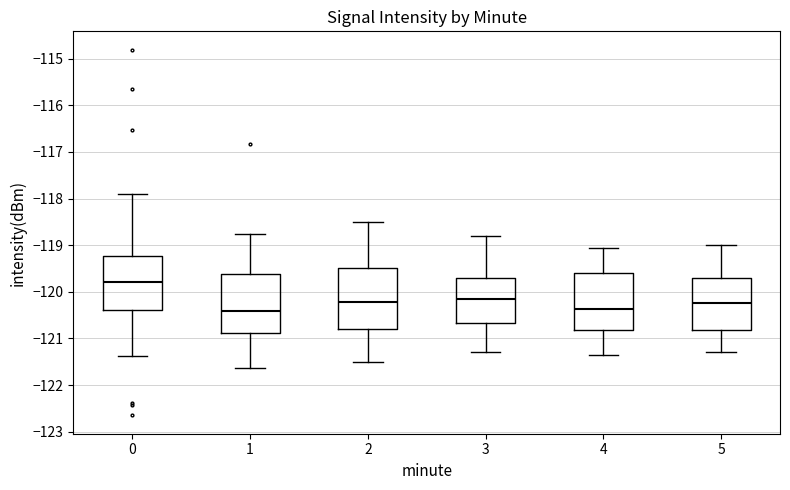

Reading left to right, transcribe this box plot: for each box, give where its median line is, the range the box spans, and where its two whiskers end, as read against the y-axis. The values are not printed on the chart, so give them approximately, as read against the axis.

0: median -119.8, box -120.4 to -119.2, whiskers -121.4 to -117.9
1: median -120.4, box -120.9 to -119.6, whiskers -121.6 to -118.7
2: median -120.2, box -120.8 to -119.5, whiskers -121.5 to -118.5
3: median -120.1, box -120.7 to -119.7, whiskers -121.3 to -118.8
4: median -120.4, box -120.8 to -119.6, whiskers -121.3 to -119.0
5: median -120.2, box -120.8 to -119.7, whiskers -121.3 to -119.0